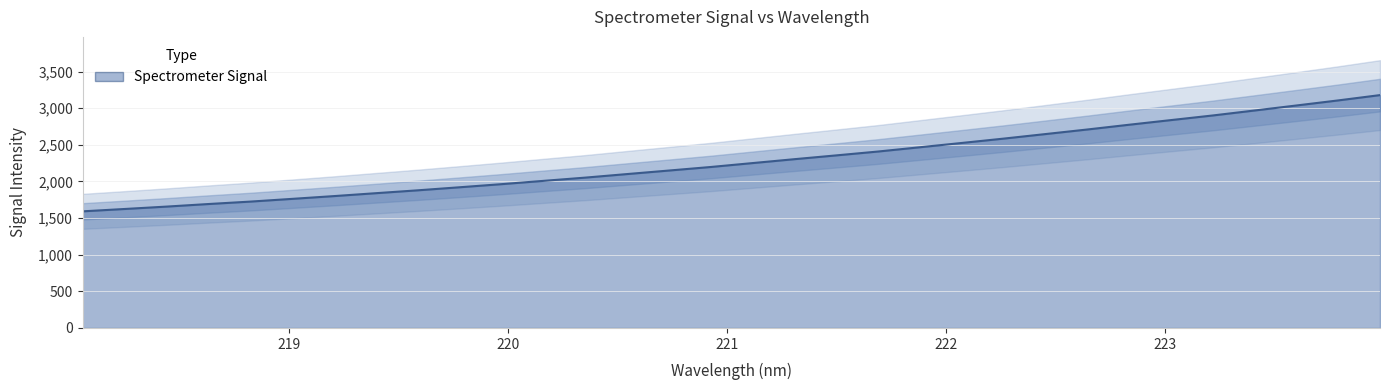

How many lines are shown in the chart?

1